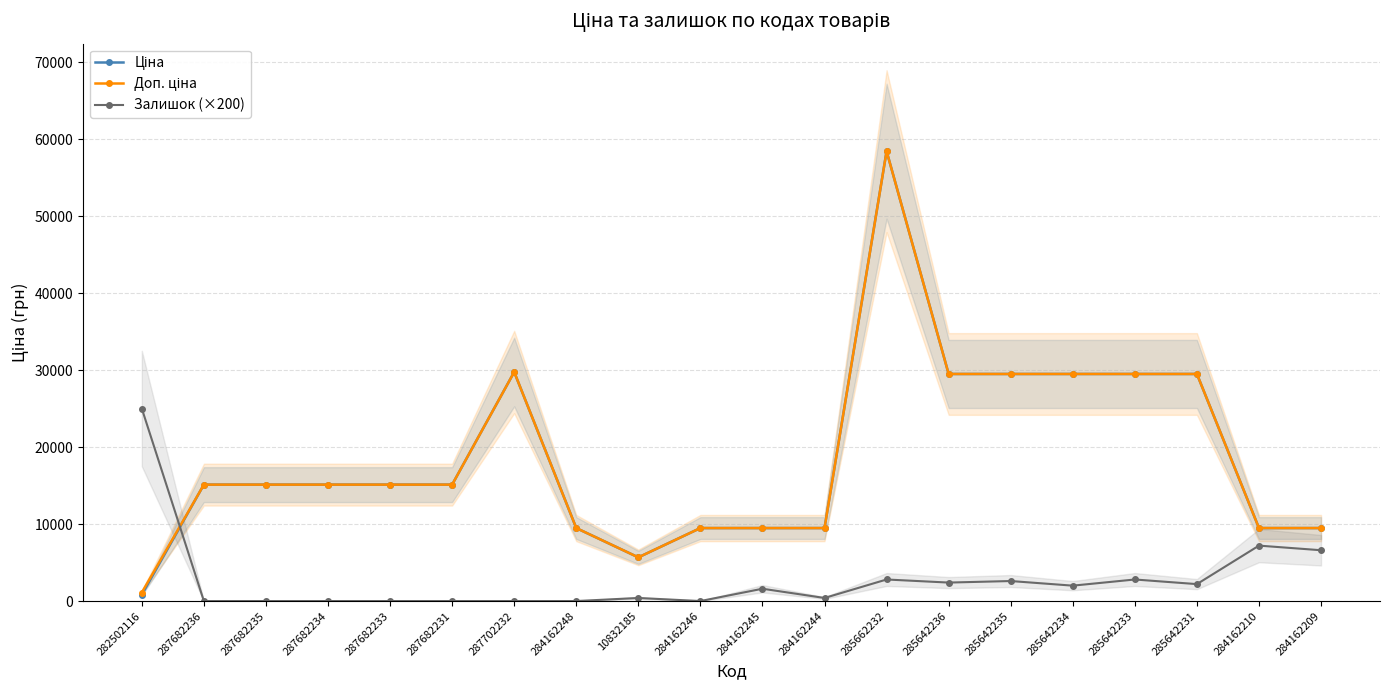

Is the value of Доп. ціна at 287682233 greater than the value of Ціна at 284162210?

Yes